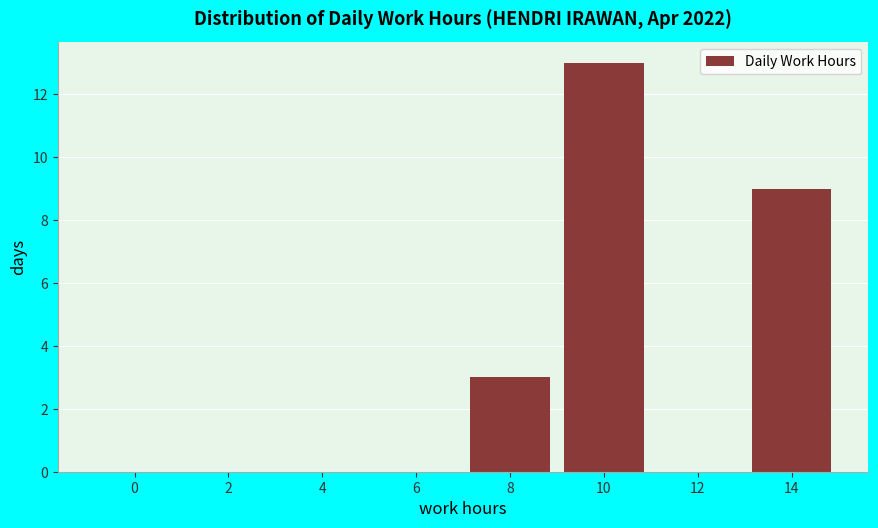

Reading left to right, transcribe all the data shown in this chart.

0=0	2=0	4=0	6=0	8=3	10=13	12=0	14=9